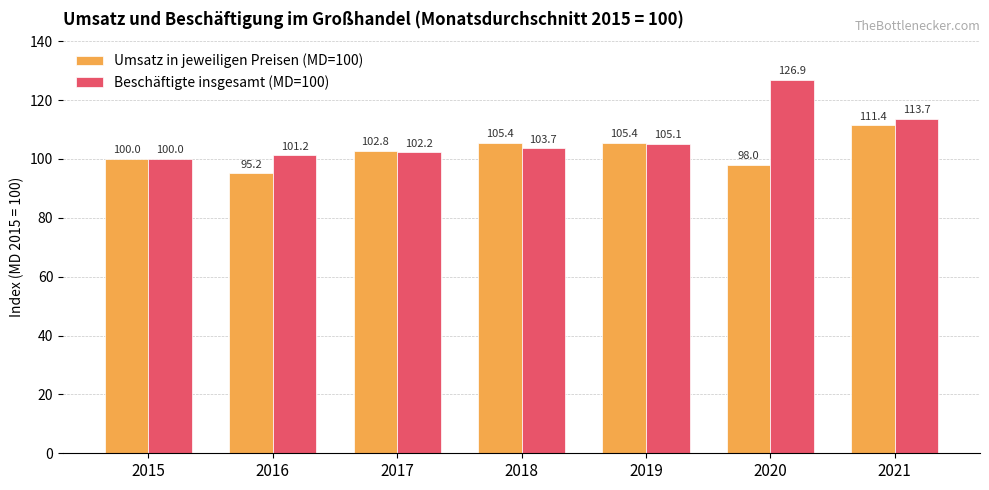

Reading right to left, list all the values displayed in this chart.

Umsatz in jeweiligen Preisen (MD=100): 111.4	98.0	105.4	105.4	102.8	95.2	100.0
Beschäftigte insgesamt (MD=100): 113.7	126.9	105.1	103.7	102.2	101.2	100.0